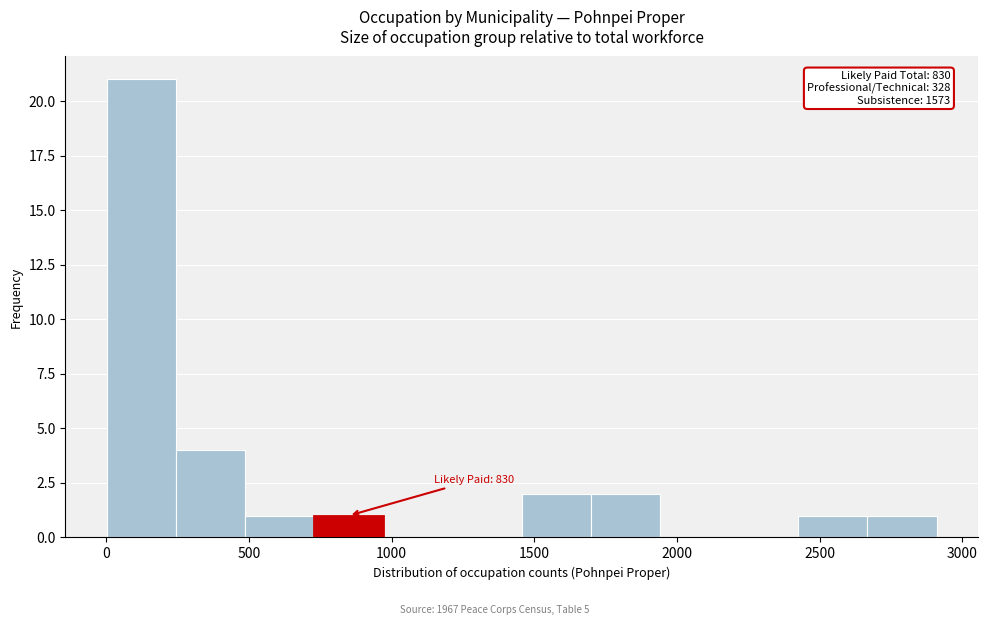

Which range on the x-axis has the tallest bar?

0 to 250